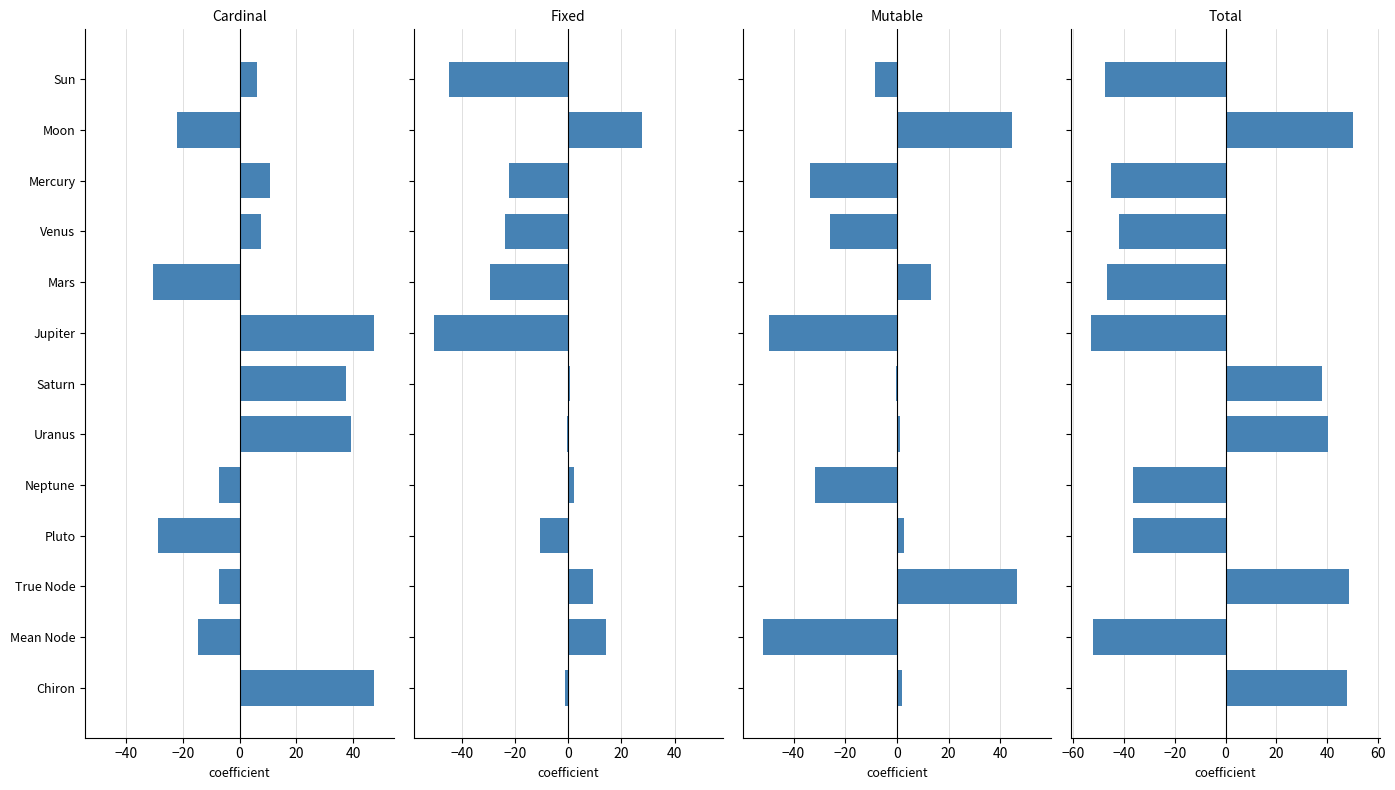

What is the difference between the highest and lowest values at Mars?

60.0